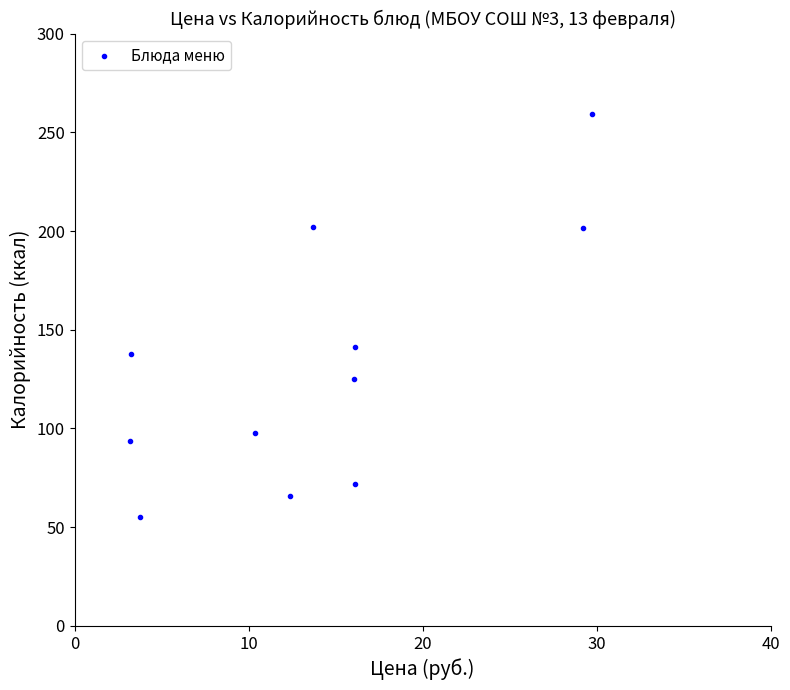

What is the range of Y values (max minus min)?

204.2